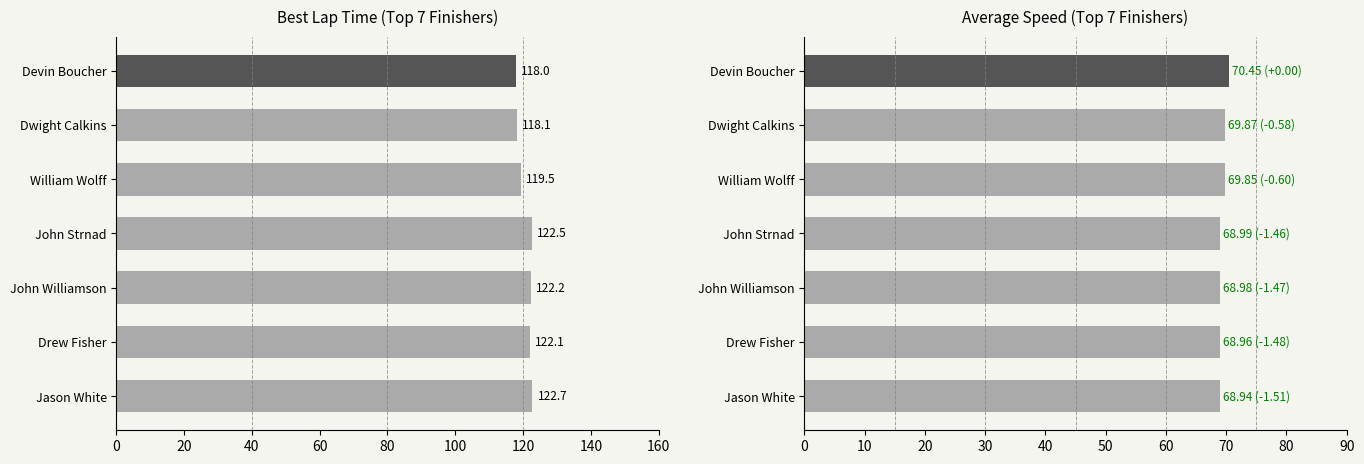

What is the value of the Average Speed bar at the 3rd from the left?

69.8